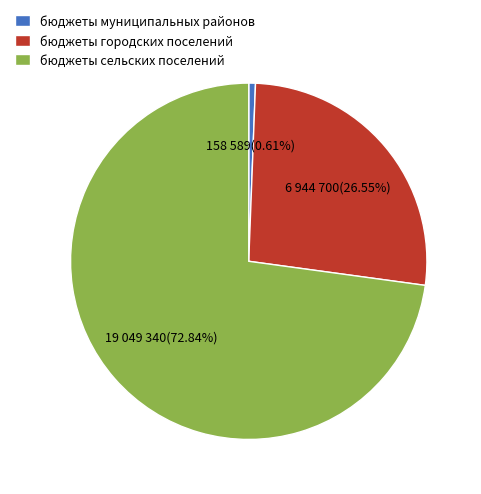

Count the number of slices in the pie.

3